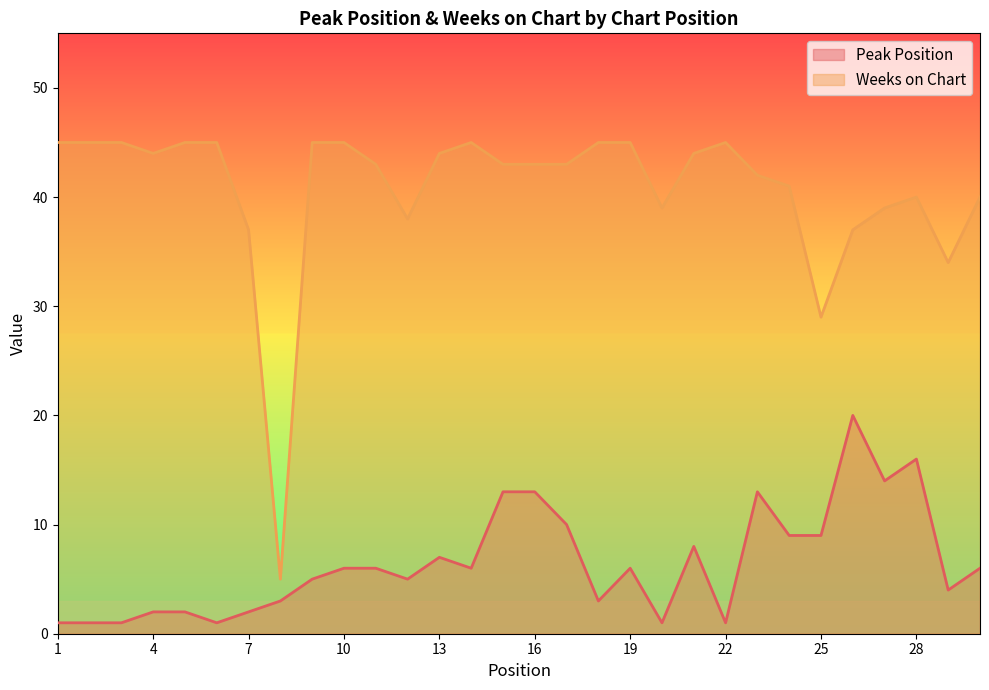

Rank the series by their average value, from highest to lowest.

Weeks on Chart, Peak Position